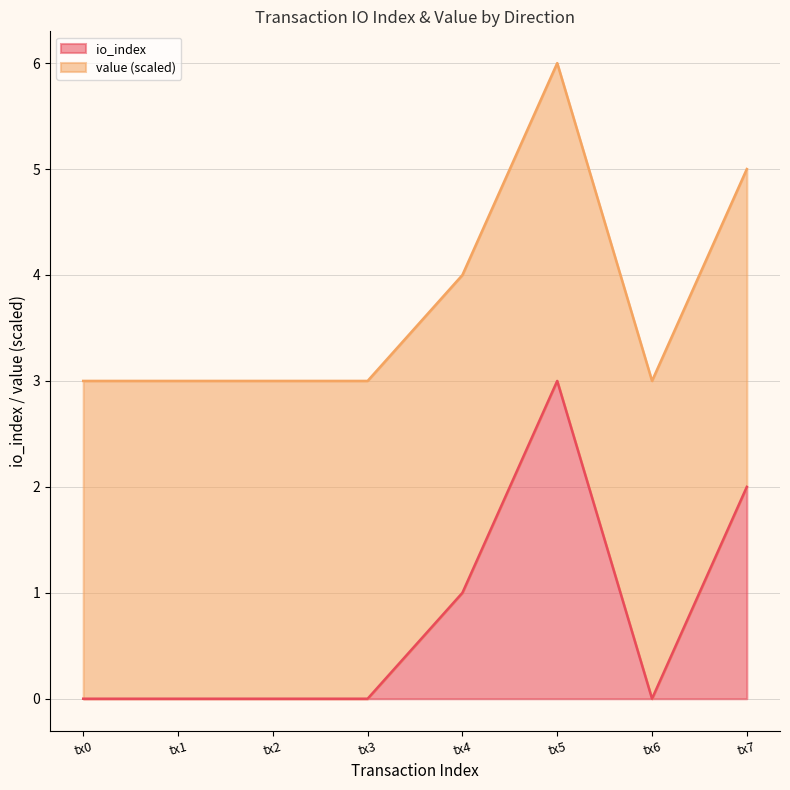

The value of io_index at tx4 is 0. True or false?

False